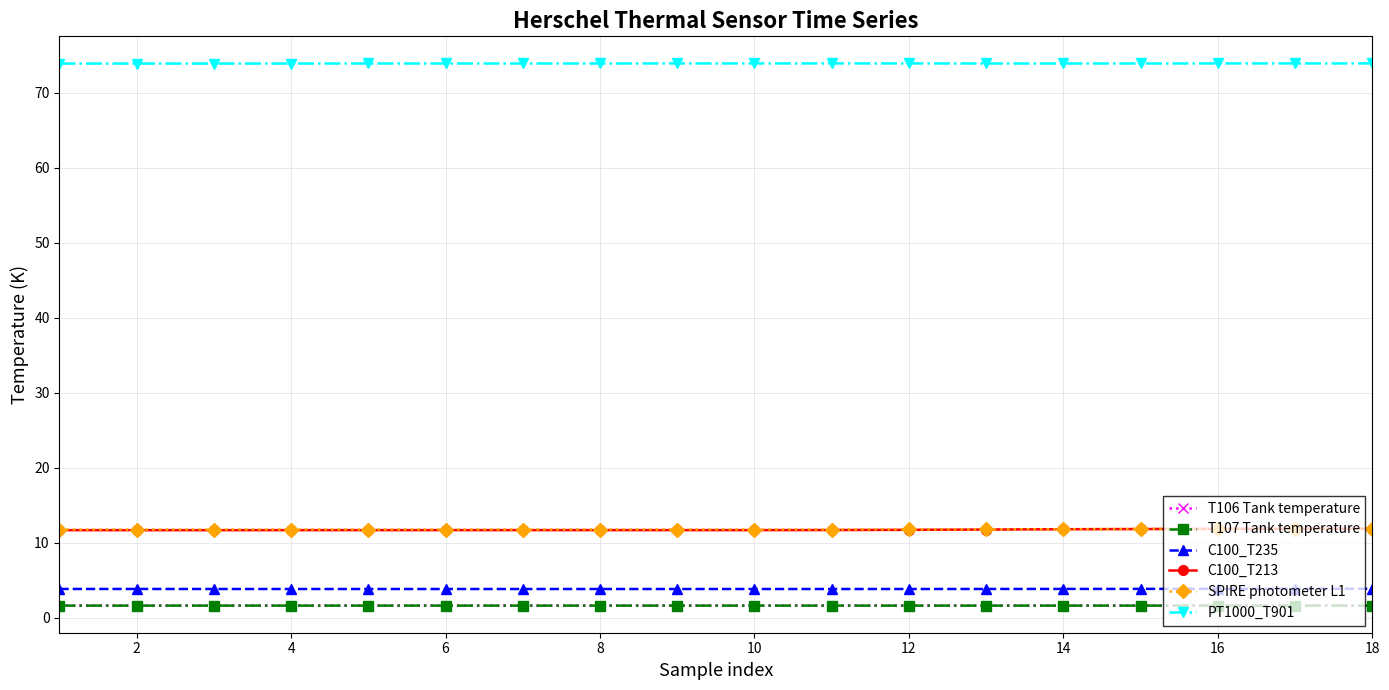

Which series has the largest total across all categories?

PT1000_T901